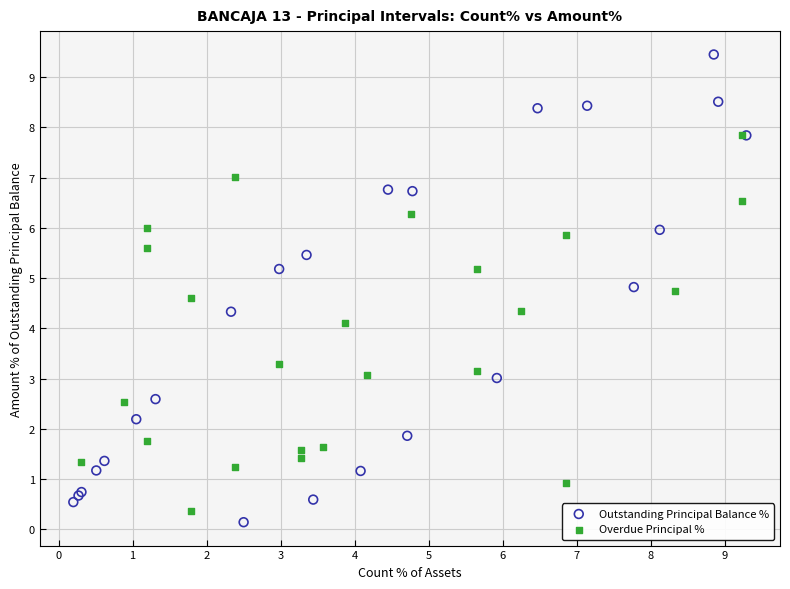

Which series contains the highest Y value?

Outstanding Principal Balance %